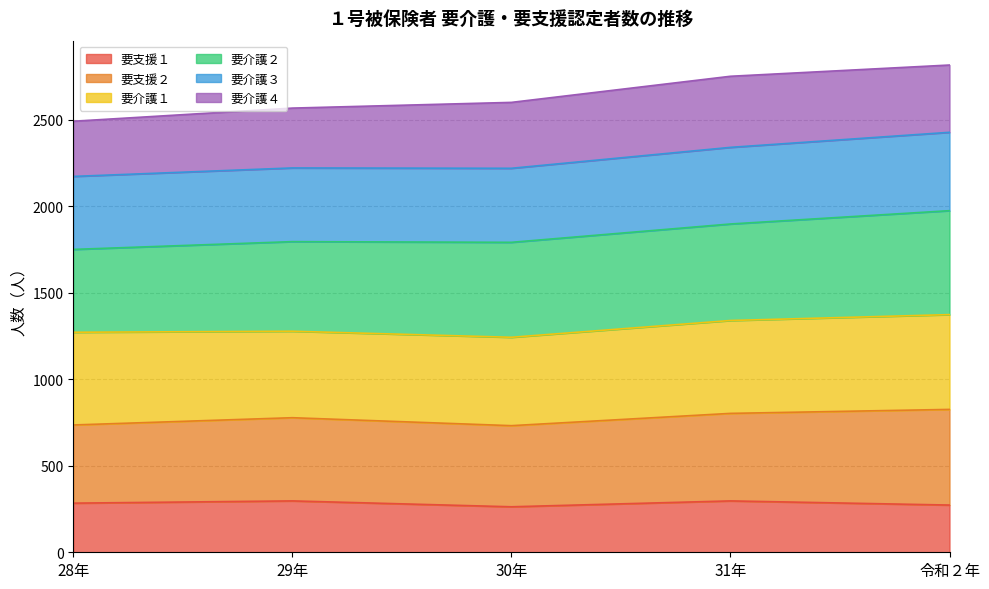

At which category does the chart reach its minimum across all series?

30年